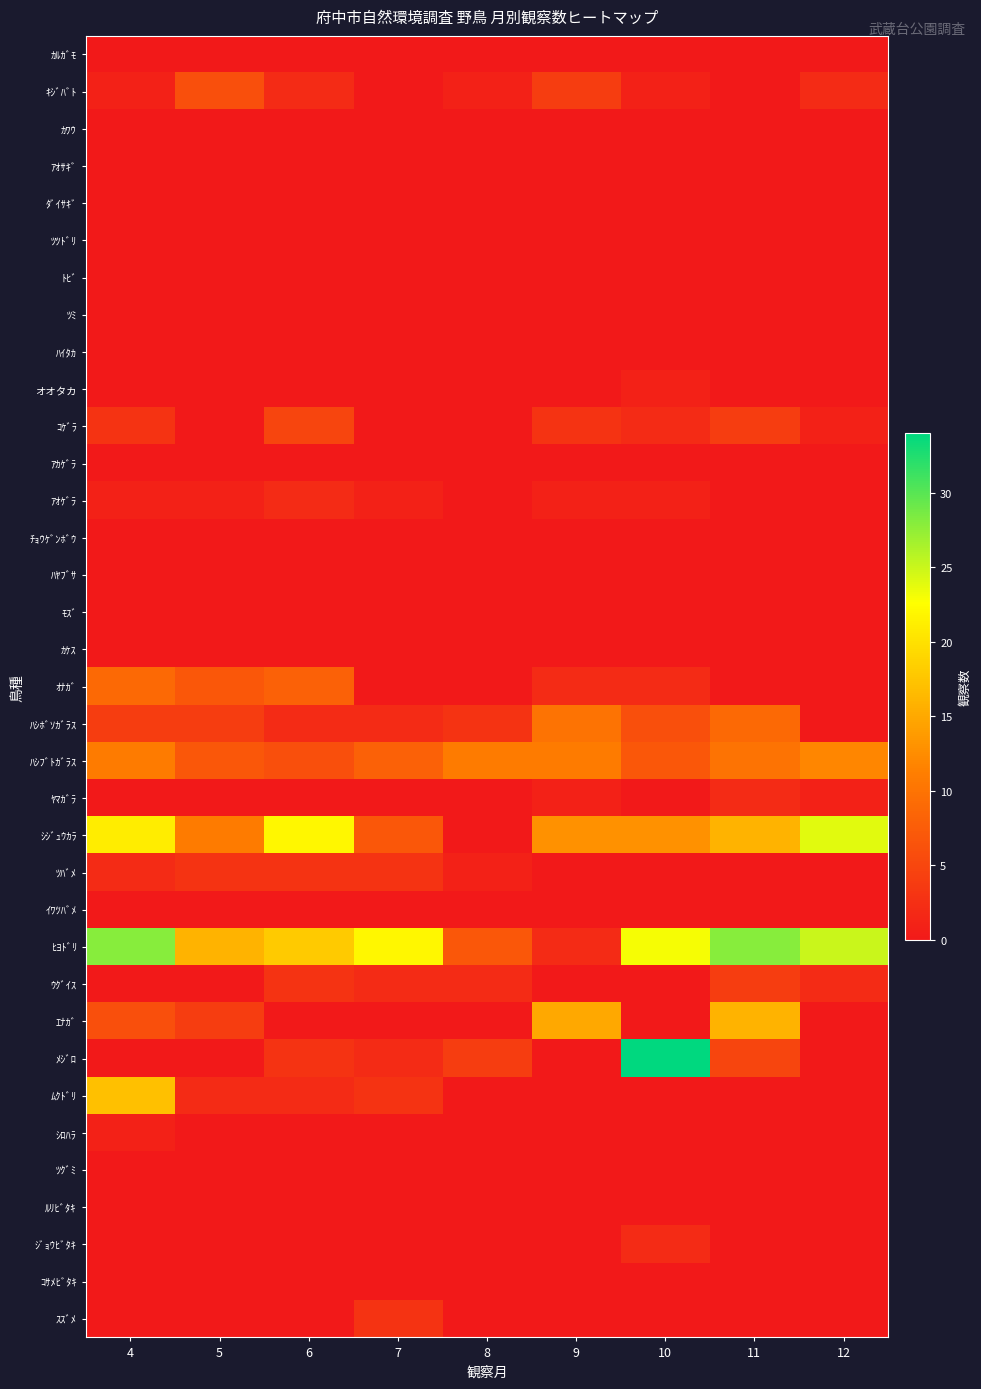

Which has a higher value, 4 or 10?

4